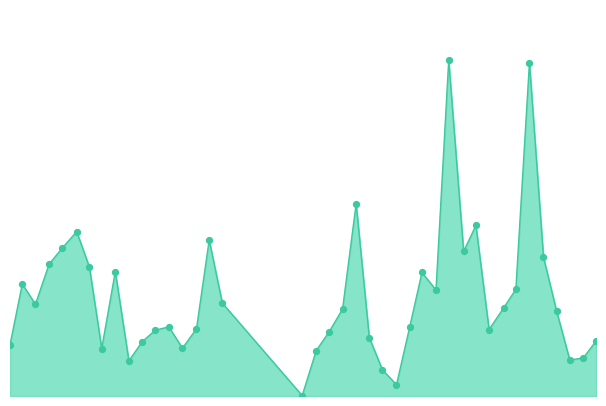

Does the chart have visible grid lines?

No